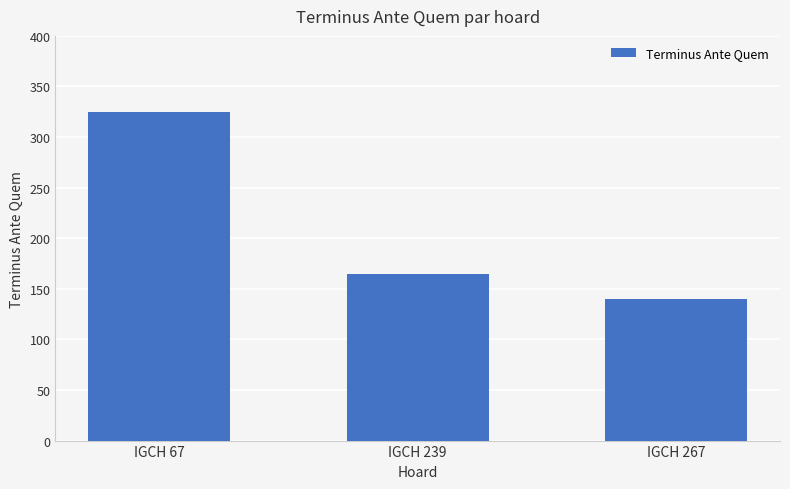

The chart shows a value of 224 at IGCH 239. True or false?

False